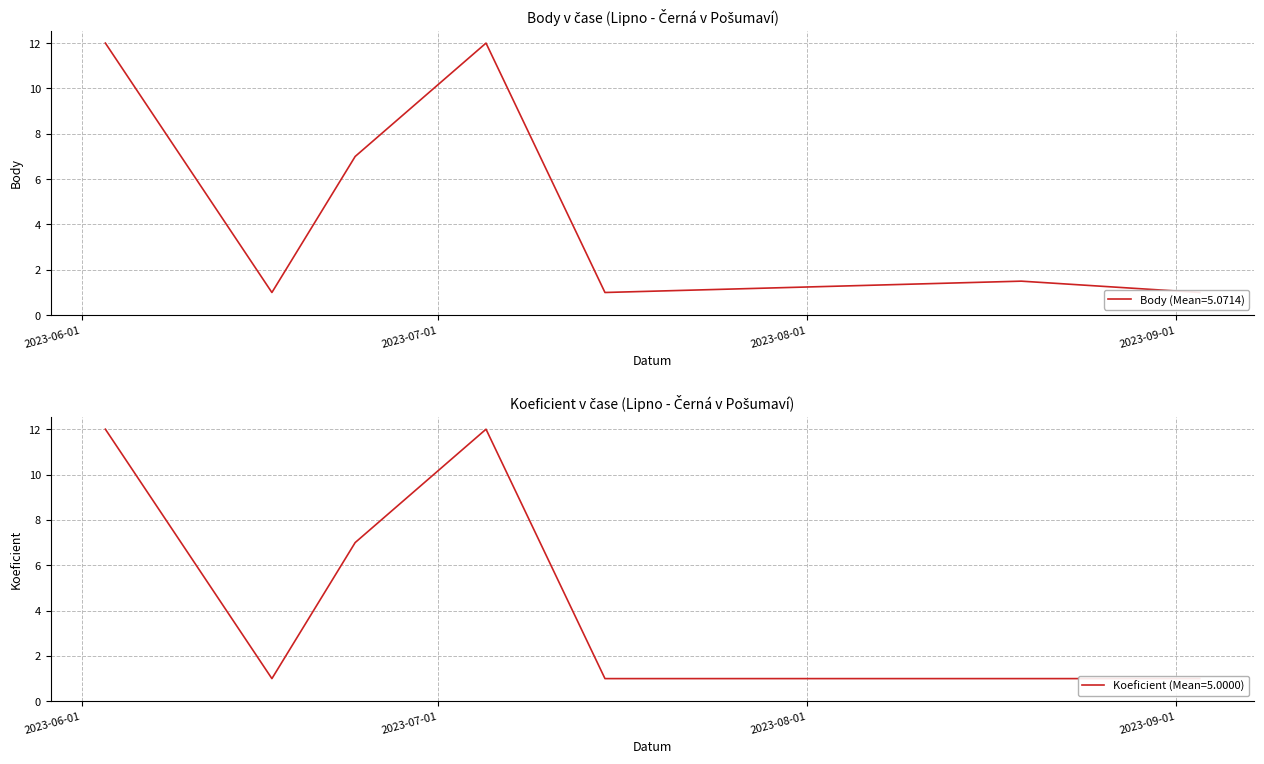

Where is the first local maximum for Body?

2023-07-05